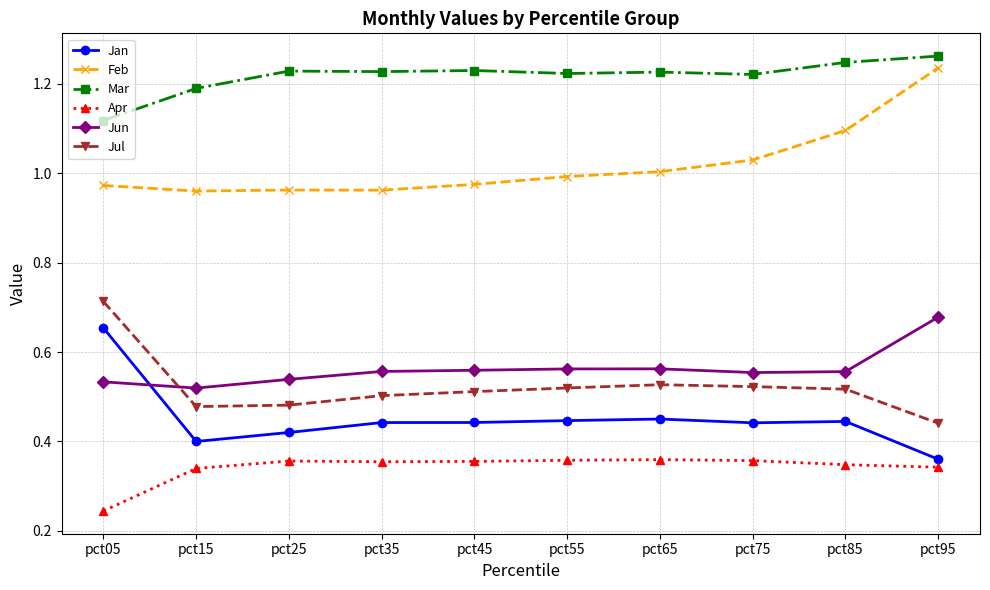

At which category is the sum across all series the highest?

pct95